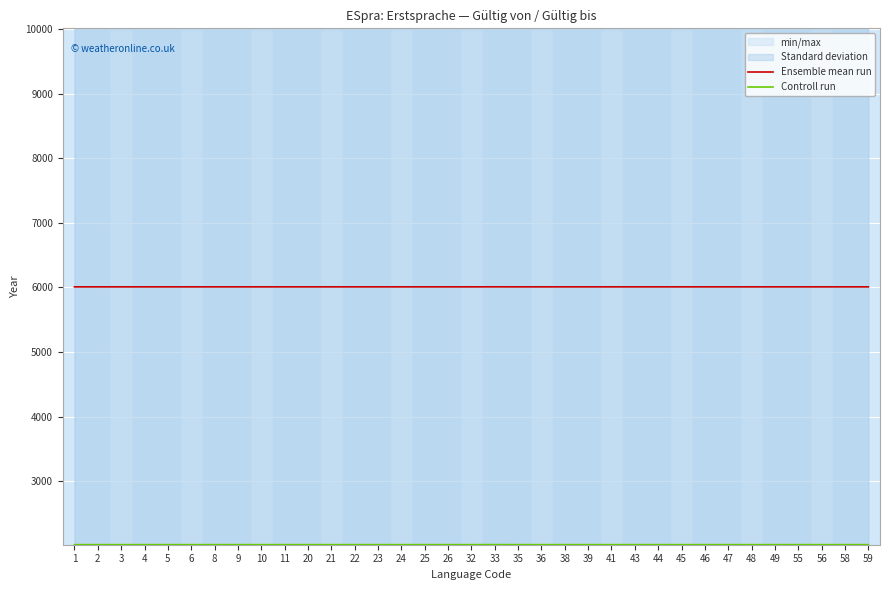

Where is the first local maximum for Controll run?

33